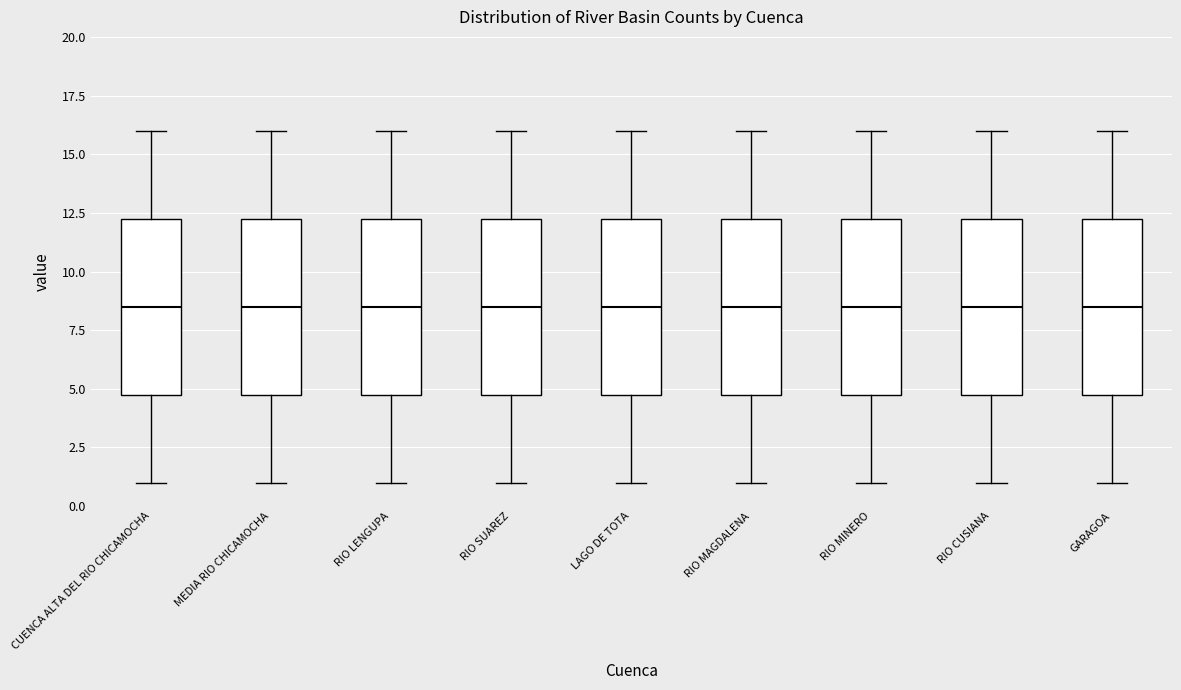

Reading left to right, read every box against the y-axis: the position of its median line, the range the box covers, and the ends of its whiskers. The values are not printed on the chart, so give them approximately, as read against the axis.

CUENCA ALTA DEL RIO CHICAMOCHA: median 8.5, box 5.0 to 12.5, whiskers 1.0 to 16.0
MEDIA RIO CHICAMOCHA: median 8.5, box 5.0 to 12.5, whiskers 1.0 to 16.0
RIO LENGUPA: median 8.5, box 5.0 to 12.5, whiskers 1.0 to 16.0
RIO SUAREZ: median 8.5, box 5.0 to 12.5, whiskers 1.0 to 16.0
LAGO DE TOTA: median 8.5, box 5.0 to 12.5, whiskers 1.0 to 16.0
RIO MAGDALENA: median 8.5, box 5.0 to 12.5, whiskers 1.0 to 16.0
RIO MINERO: median 8.5, box 5.0 to 12.5, whiskers 1.0 to 16.0
RIO CUSIANA: median 8.5, box 5.0 to 12.5, whiskers 1.0 to 16.0
GARAGOA: median 8.5, box 5.0 to 12.5, whiskers 1.0 to 16.0